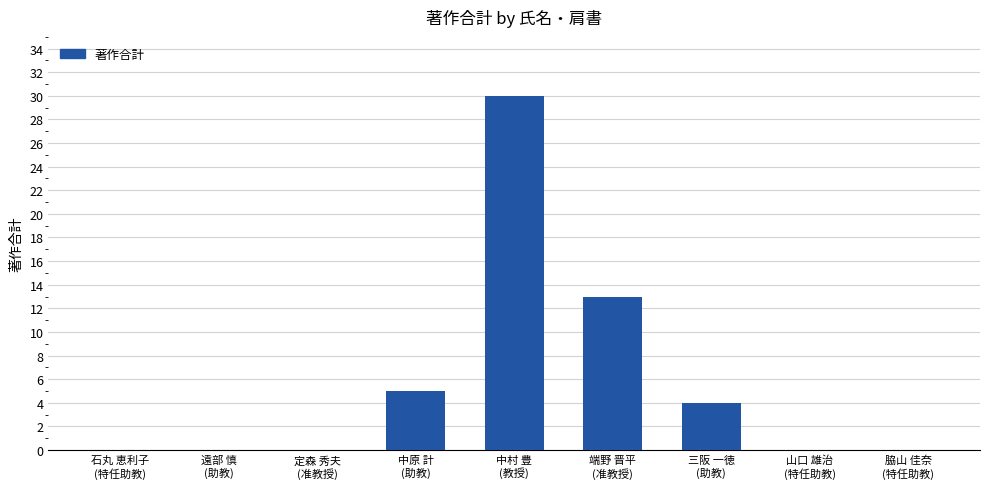

The chart shows a value of 20 at 端野 晋平
(准教授). True or false?

False